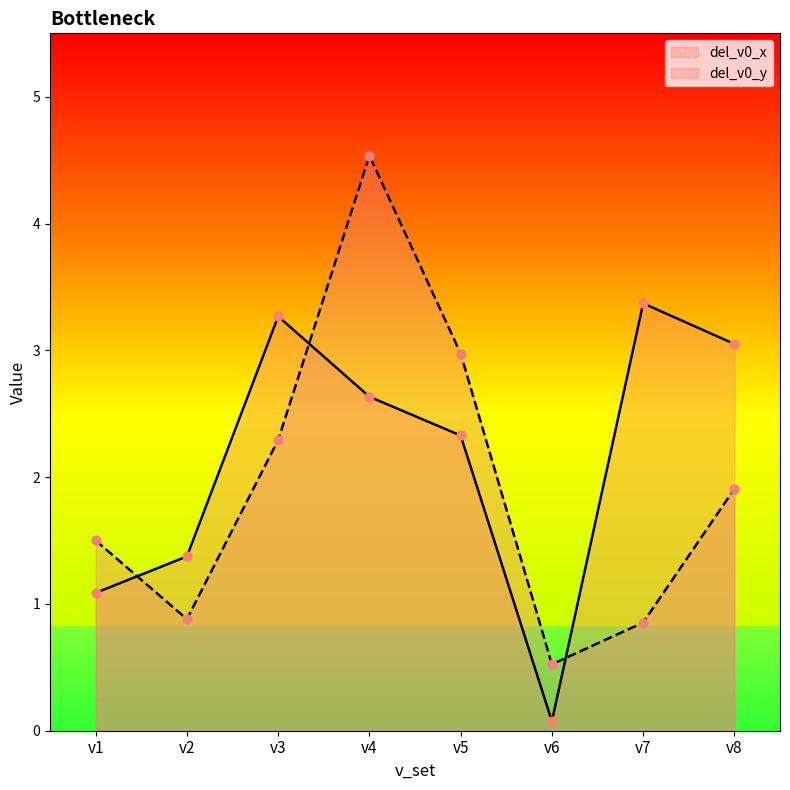

What is the total value across all series at v6?

0.6